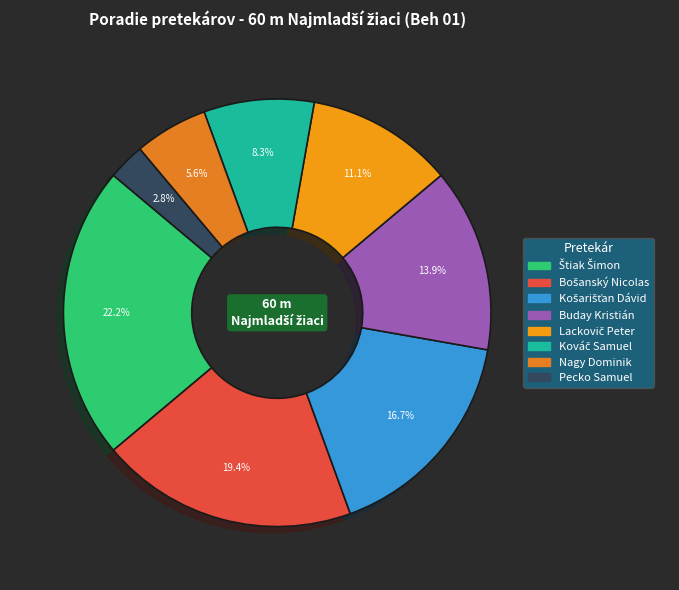

How many slices are in this pie chart?

8